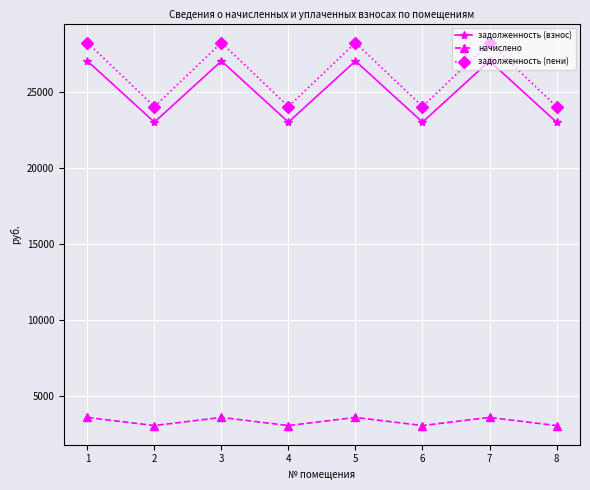

What is the sum of all задолженность (пени) values?

209126.5